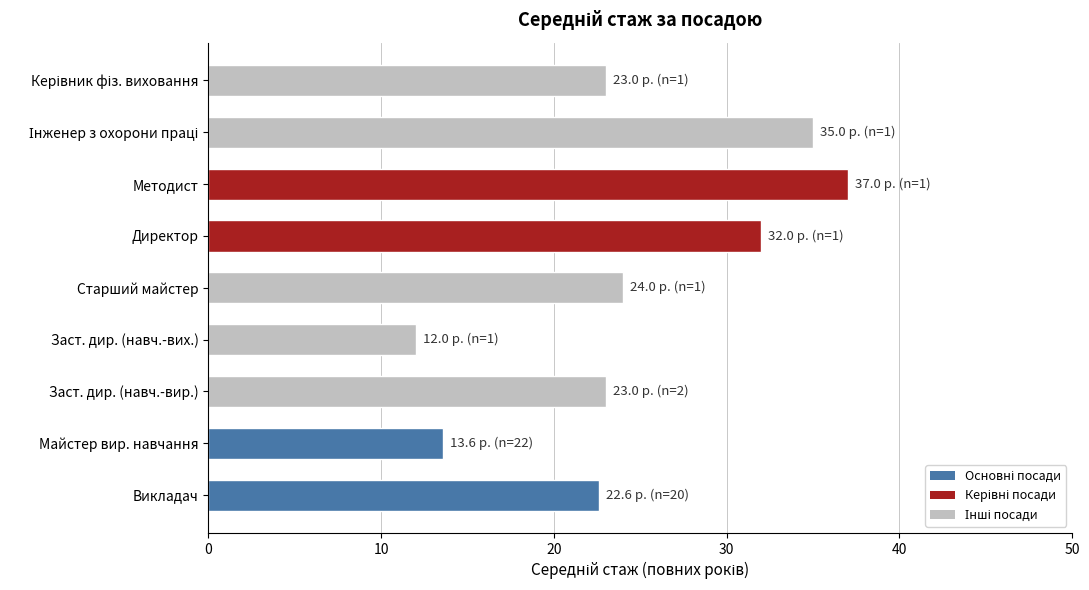

What is the approximate value at Старший майстер?

24.0